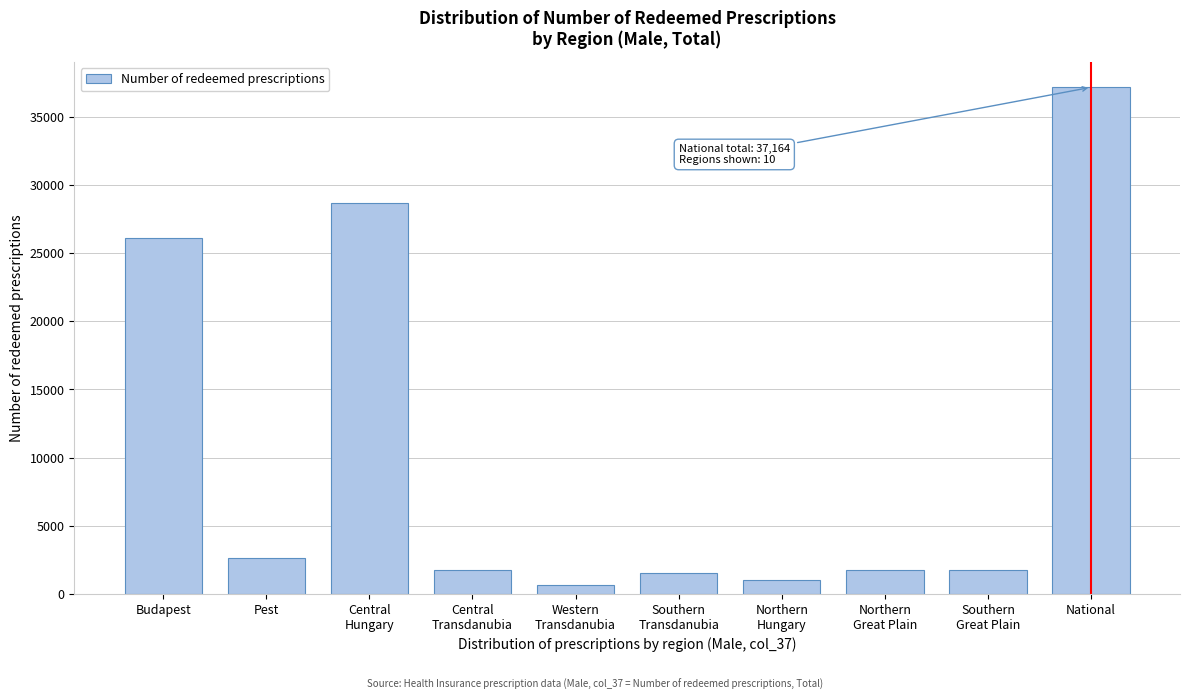

What is the difference between the maximum and minimum values?

36511.0